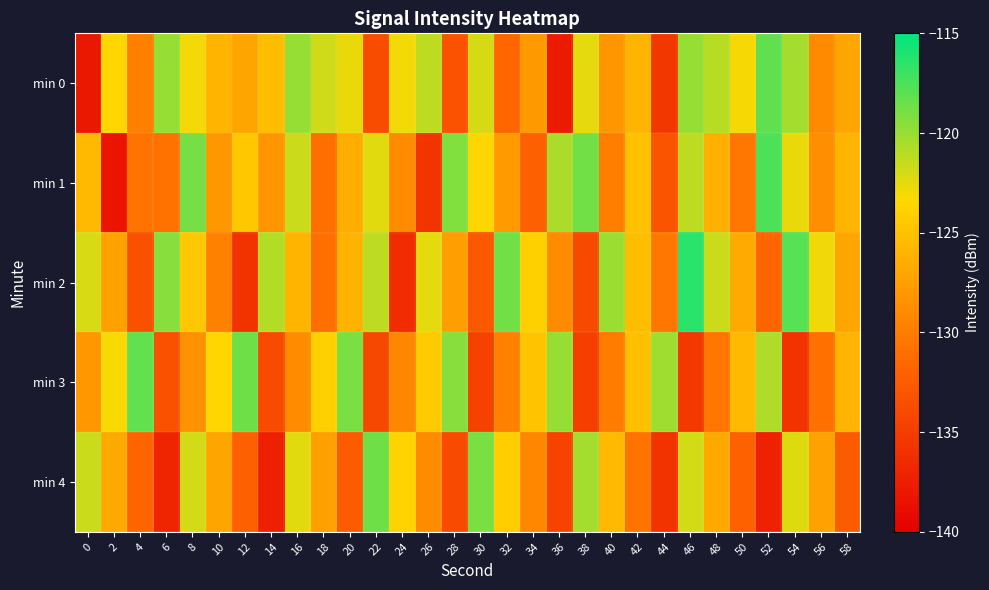

Reading left to right, what are all the values shown in this chart?

min 0: 0=-138.0	2=-123.5	4=-129.8	6=-119.9	8=-122.9	10=-125.9	12=-127.0	14=-125.3	16=-119.9	18=-121.8	20=-122.7	22=-133.7	24=-122.9	26=-121.2	28=-133.2	30=-121.9	32=-131.7	34=-127.9	36=-137.7	38=-122.5	40=-128.1	42=-125.9	44=-135.4	46=-119.9	48=-121.0	50=-123.1	52=-118.2	54=-120.4	56=-129.0	58=-127.1
min 1: 0=-125.6	2=-138.3	4=-130.7	6=-130.8	8=-118.9	10=-128.0	12=-124.6	14=-128.1	16=-121.6	18=-131.0	20=-126.4	22=-122.3	24=-128.9	26=-135.7	28=-119.2	30=-123.5	32=-127.9	34=-132.1	36=-120.7	38=-118.8	40=-129.9	42=-125.0	44=-133.1	46=-121.2	48=-126.3	50=-130.4	52=-117.5	54=-122.7	56=-128.8	58=-125.9
min 2: 0=-122.1	2=-127.2	4=-133.3	6=-119.5	8=-124.6	10=-129.7	12=-135.8	14=-120.9	16=-125.9	18=-131.0	20=-126.1	22=-121.2	24=-136.3	26=-122.5	28=-127.6	30=-132.7	32=-118.8	34=-123.9	36=-128.9	38=-134.0	40=-120.1	42=-125.2	44=-130.3	46=-116.5	48=-121.6	50=-126.7	52=-131.8	54=-117.9	56=-122.9	58=-127.0
min 3: 0=-128.0	2=-123.1	4=-118.2	6=-133.3	8=-128.5	10=-123.6	12=-118.7	14=-133.8	16=-128.9	18=-123.9	20=-119.0	22=-134.1	24=-129.2	26=-124.3	28=-119.5	30=-134.6	32=-129.7	34=-124.8	36=-119.9	38=-134.9	40=-130.0	42=-125.1	44=-120.2	46=-135.3	48=-130.5	50=-125.6	52=-120.7	54=-135.8	56=-130.9	58=-126.0
min 4: 0=-121.6	2=-126.7	4=-131.8	6=-136.9	8=-121.9	10=-127.0	12=-132.1	14=-137.2	16=-122.3	18=-127.5	20=-132.6	22=-118.7	24=-123.8	26=-128.9	28=-133.9	30=-119.0	32=-124.1	34=-129.2	36=-134.3	38=-120.5	40=-125.6	42=-130.7	44=-135.8	46=-121.9	48=-126.9	50=-132.0	52=-137.1	54=-122.2	56=-127.3	58=-132.5